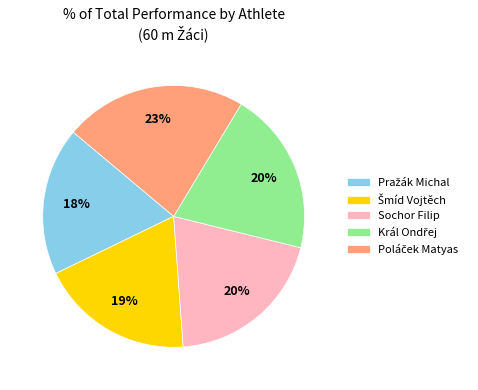

To the nearest percent, what is the average slice percentage?

20%